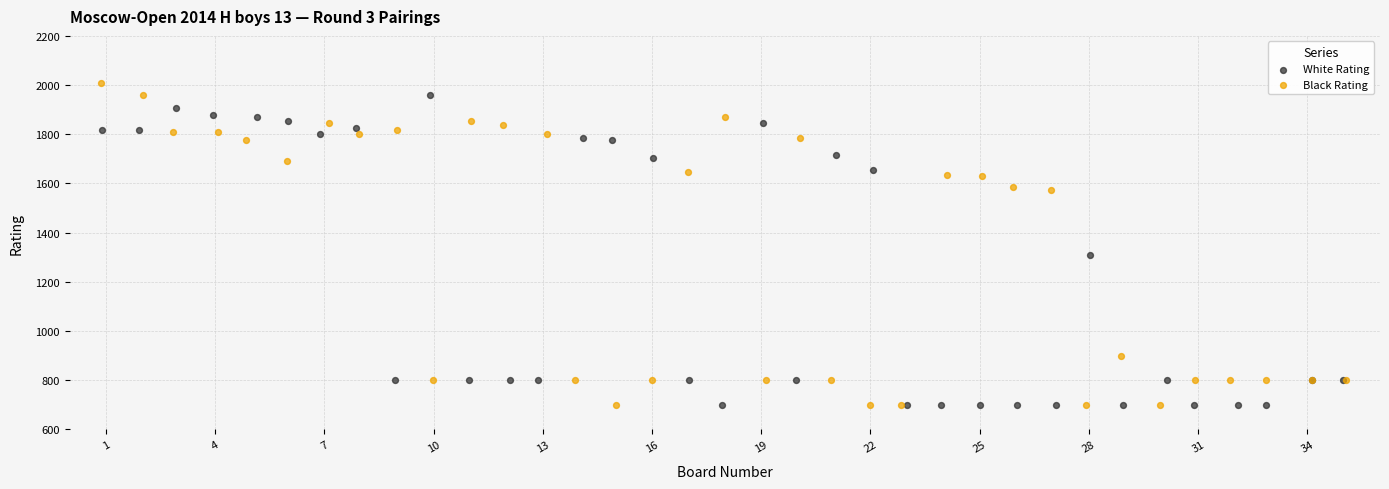

Which series has the widest spread of Y values?

Black Rating